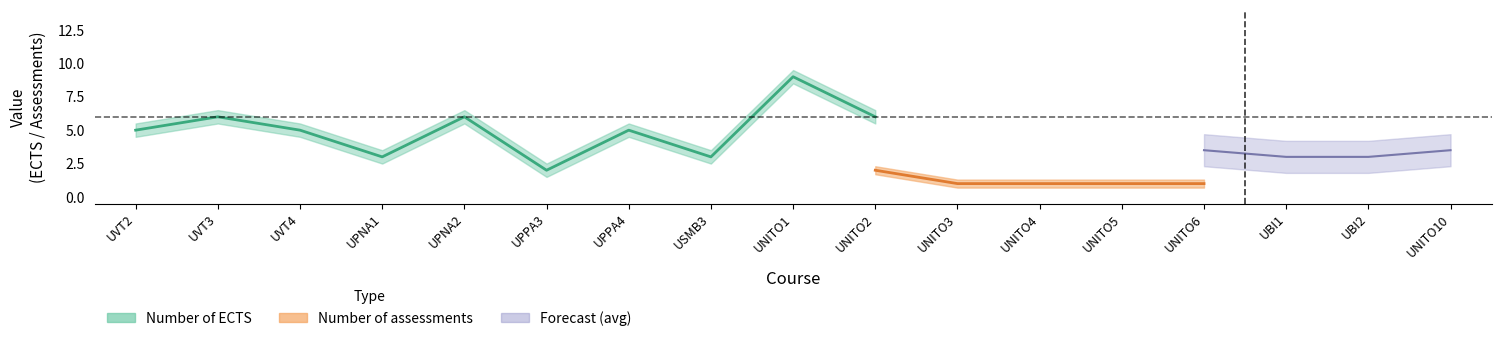

Between USMB3 and UNITO6, which series saw the biggest shift?

Number of ECTS